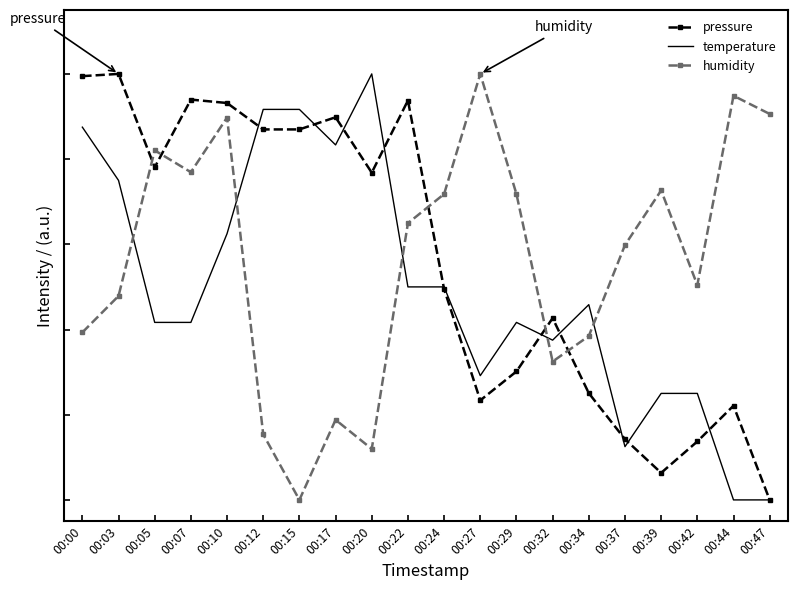

How many interior local peaks does the humidity series have?

6